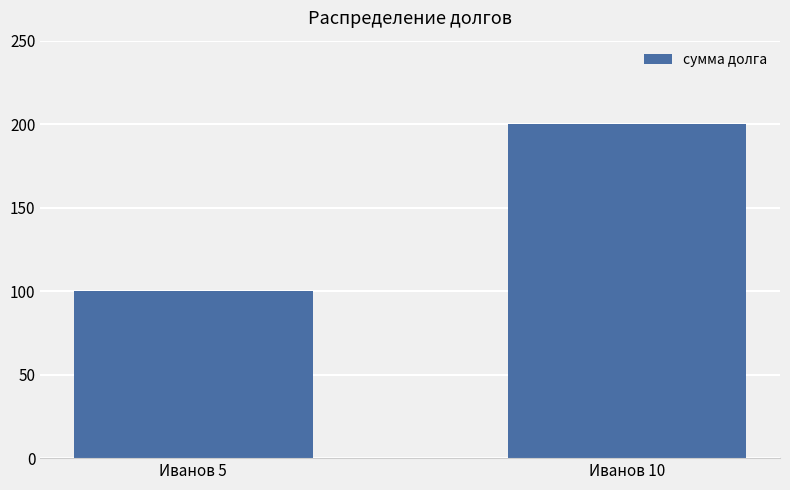

What is the change in value from Иванов 5 to Иванов 10?

+100